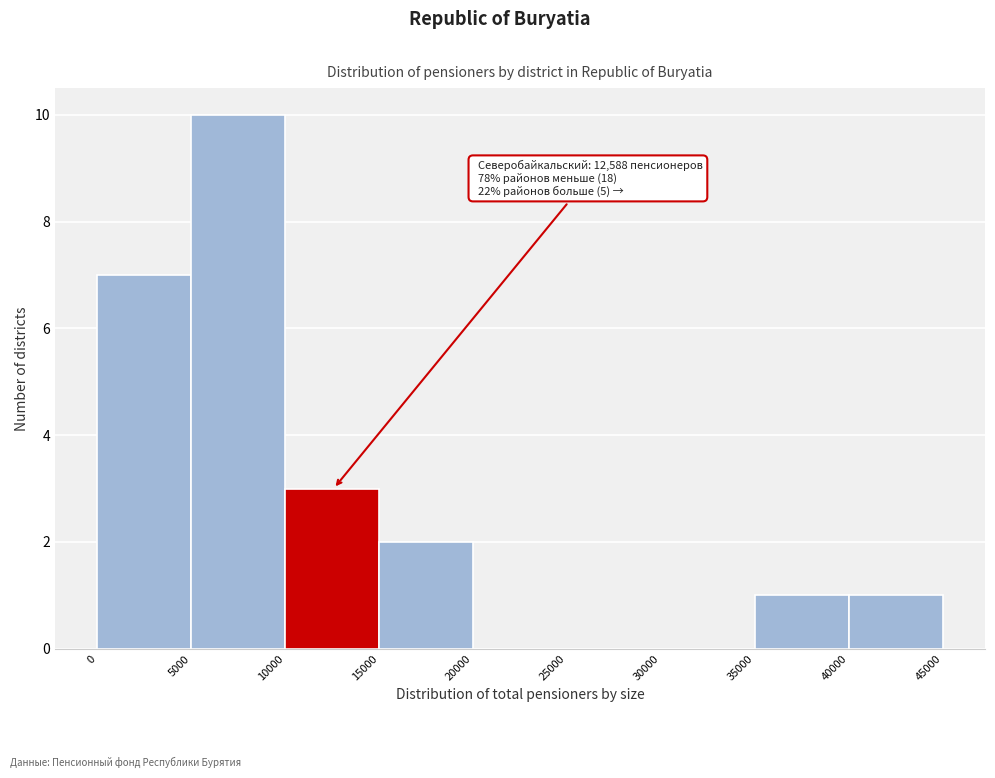

Over which range of the x-axis is the bar tallest?

5000 to 10000